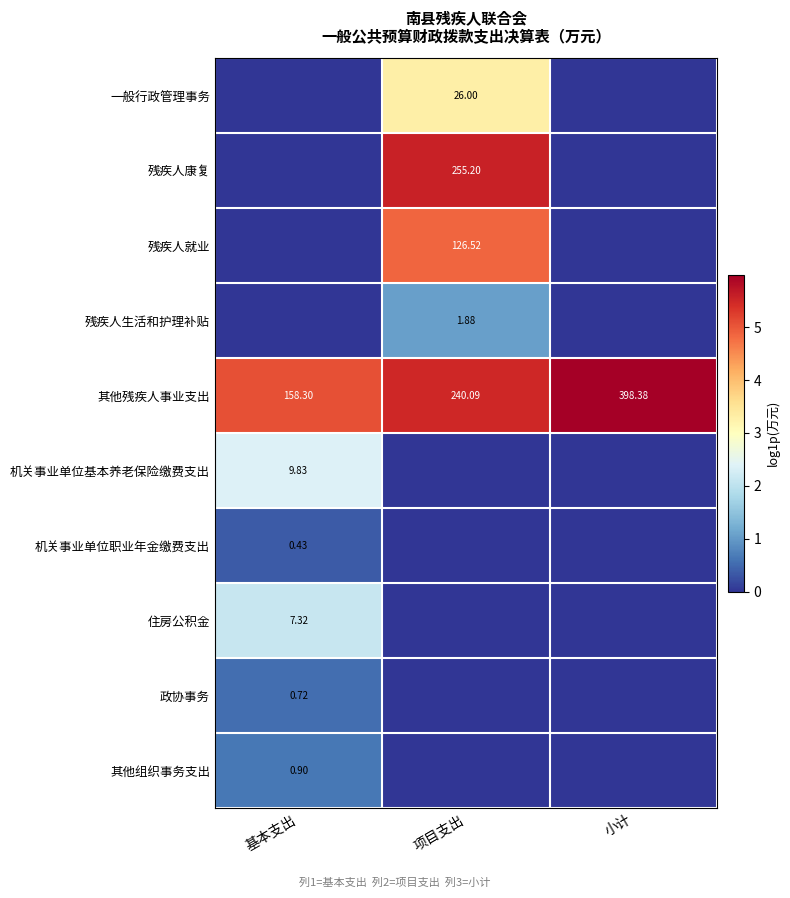

At which label does 其他残疾人事业支出 reach its minimum?

基本支出